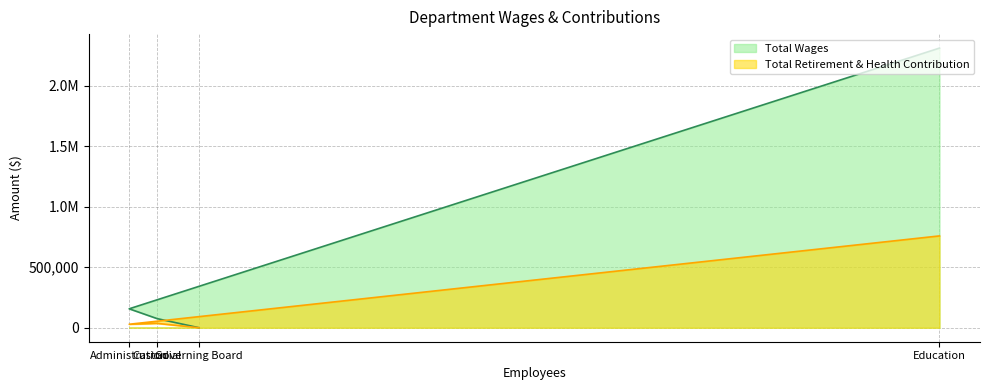

True or false: Total Retirement & Health Contribution and Total Wages cross at least once.

False